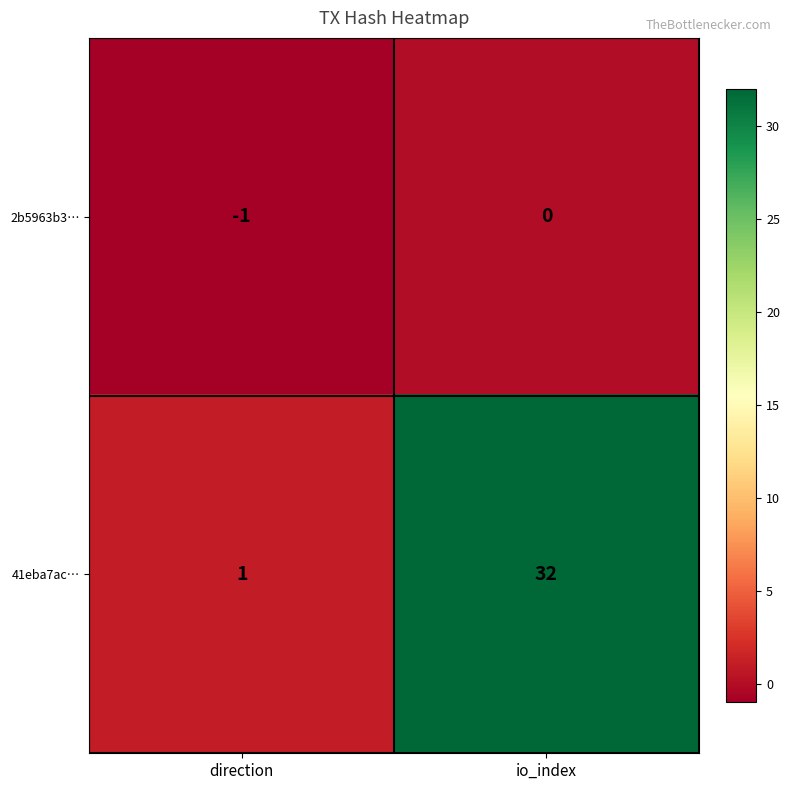

Is it true that 41eba7ac… equals 32 at io_index?

True